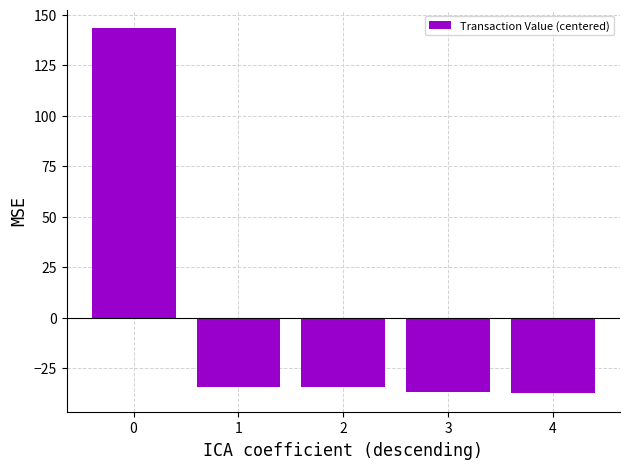

What is the change in value from 0 to 2?

-177.9